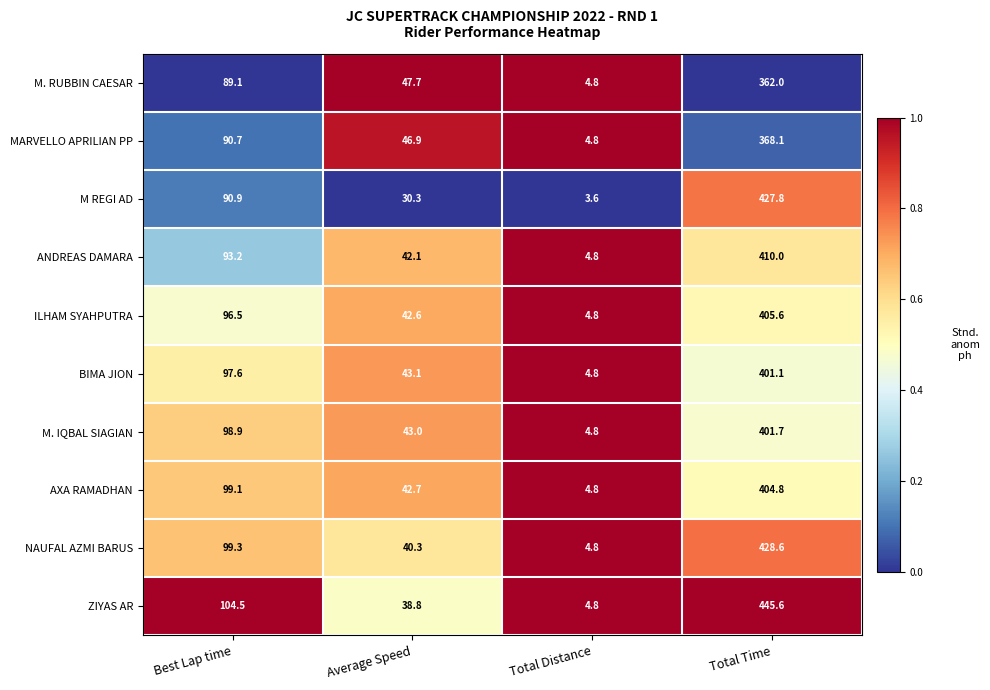

At which category does the chart reach its minimum across all series?

Total Distance